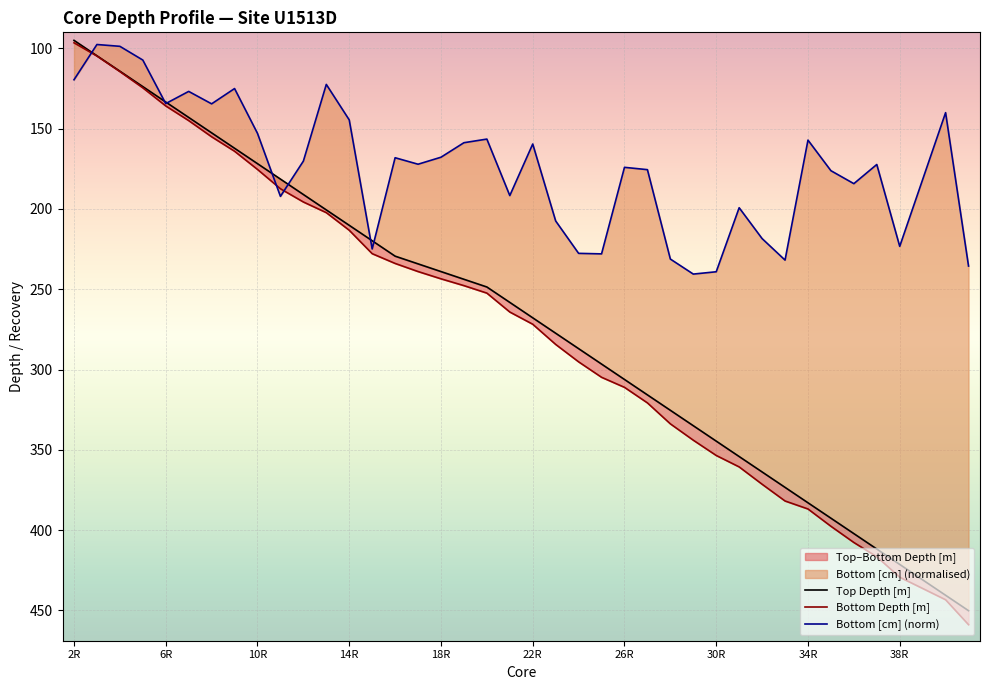

Which has a higher value, 36 or 6R?

36